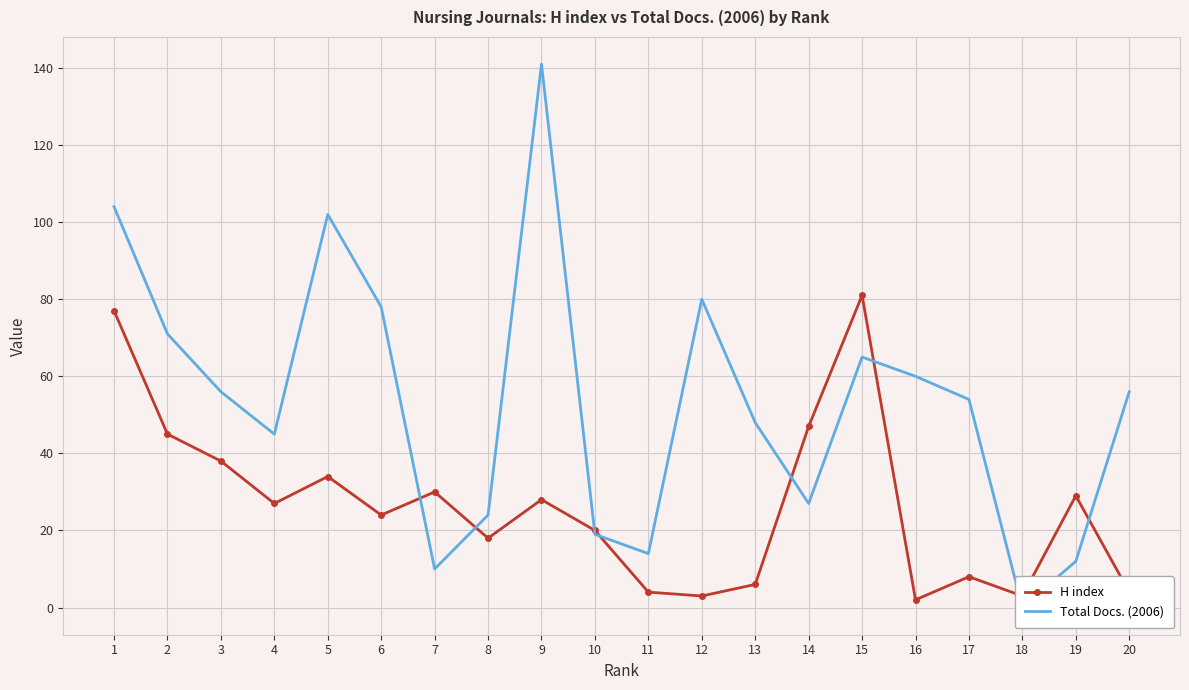

What are all the series names shown in the legend?

H index, Total Docs. (2006)